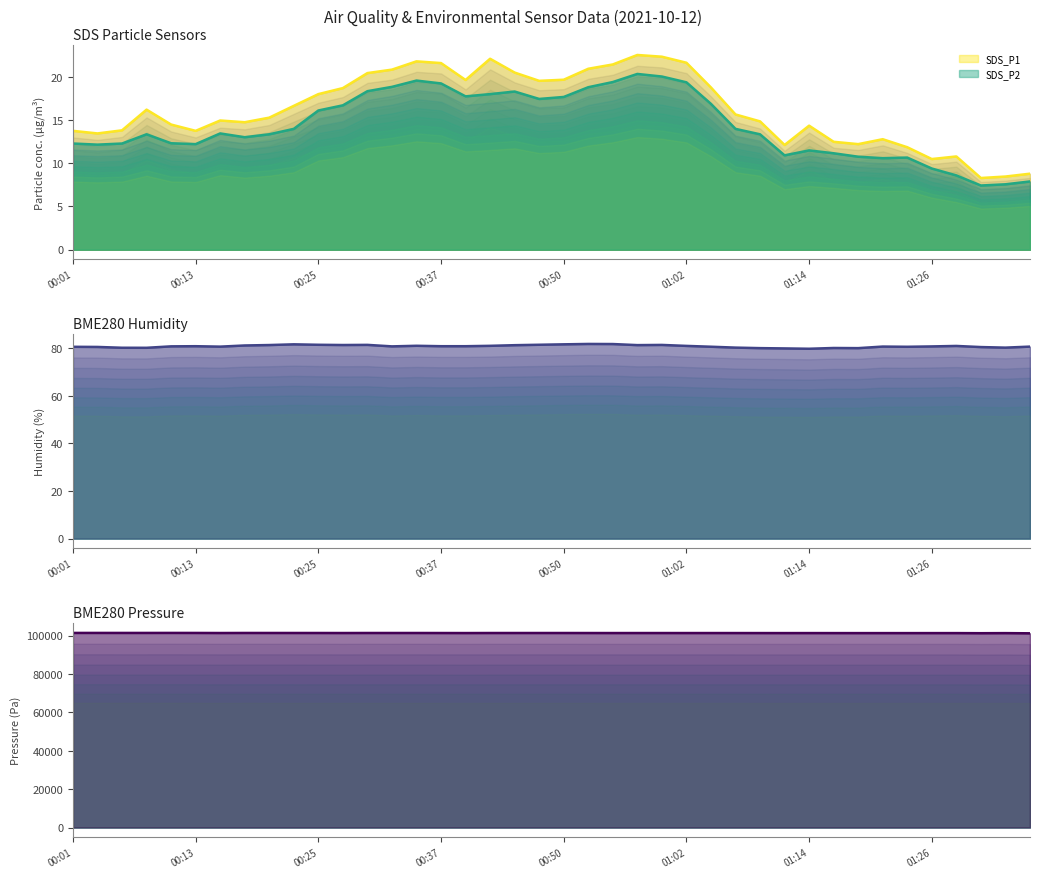

How many interior local valleys does the BME280_humidity series have?

9